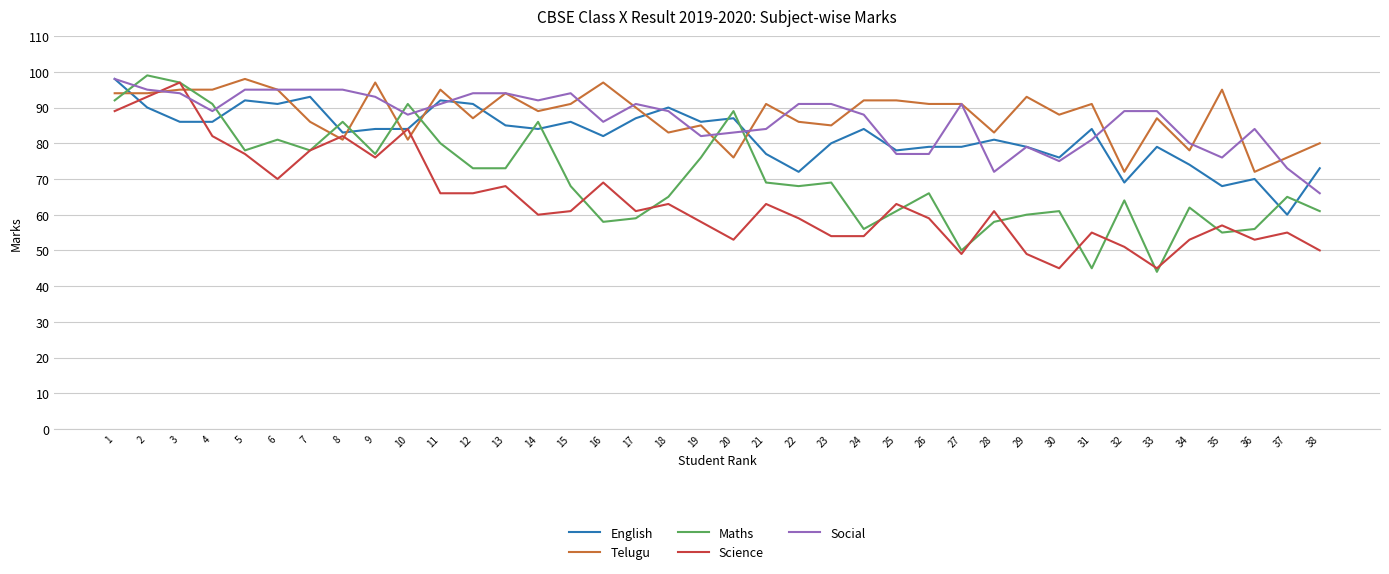

What are all the series names shown in the legend?

English, Telugu, Maths, Science, Social